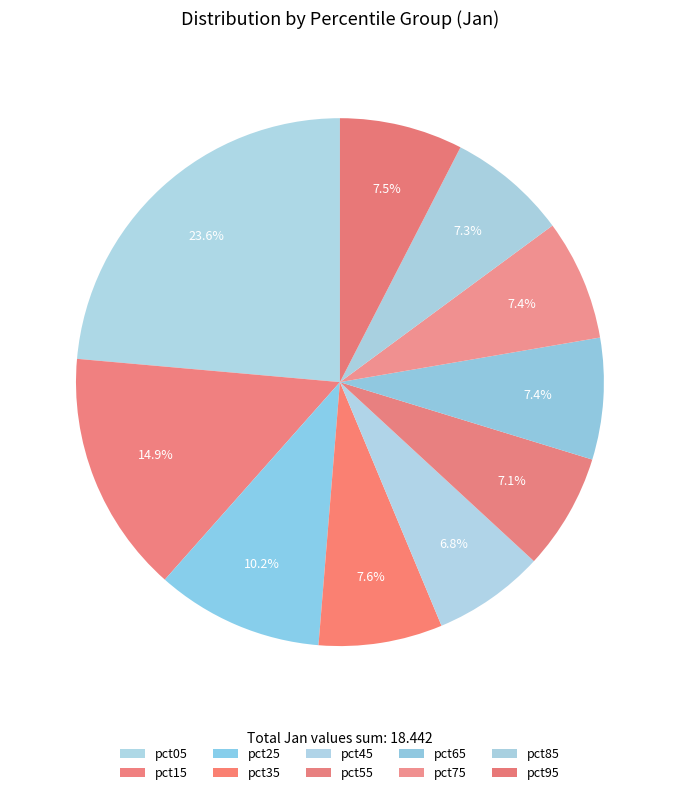

Combined, do pct25 and pct45 account for over 50%?

No